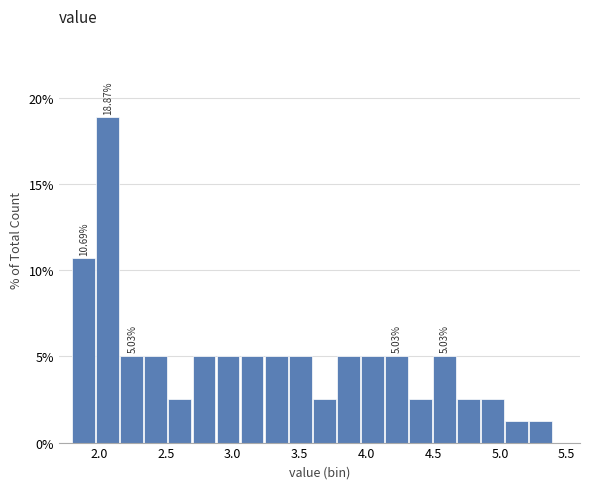

Around what value on the x-axis is the tallest bar? Give the approximate position of its centre, as read against the axis.

2.05